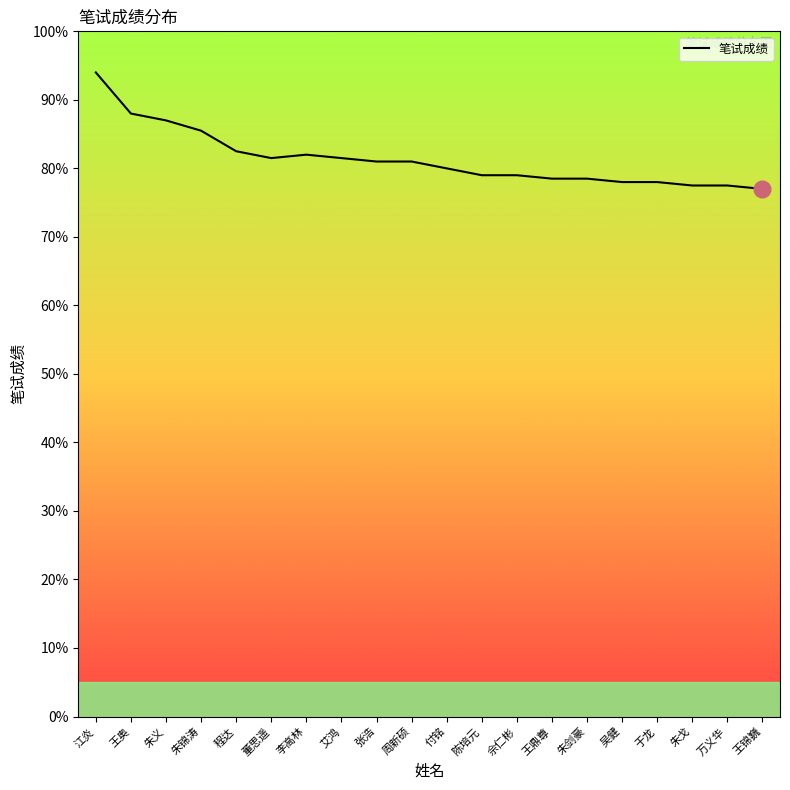

How many lines are shown in the chart?

1